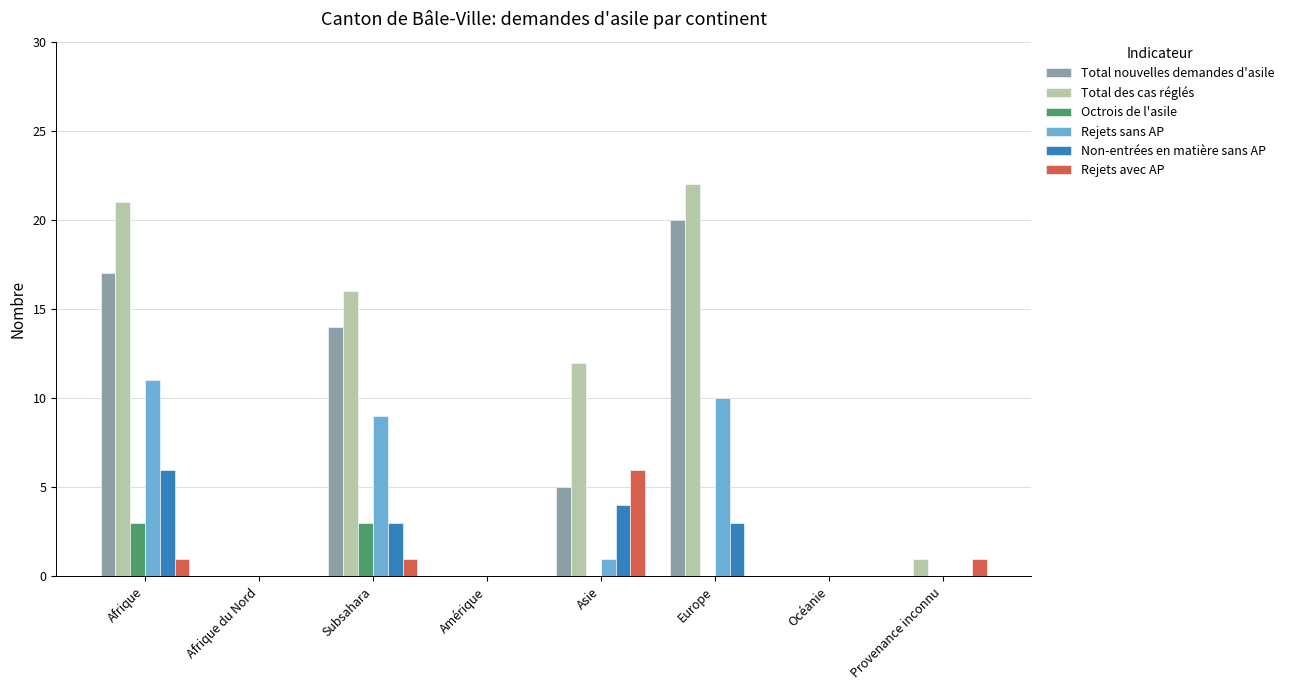

What is the maximum value shown in the chart?

22